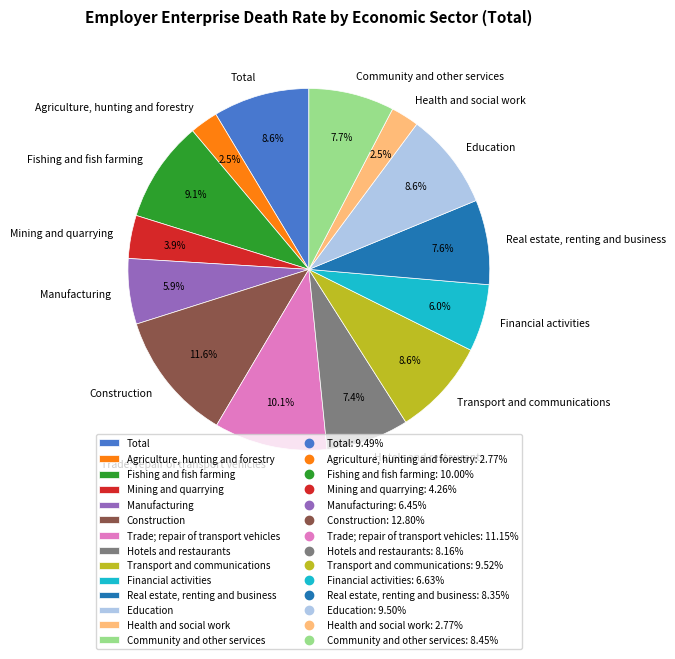

True or false: Fishing and fish farming accounts for 9% of the total.

True